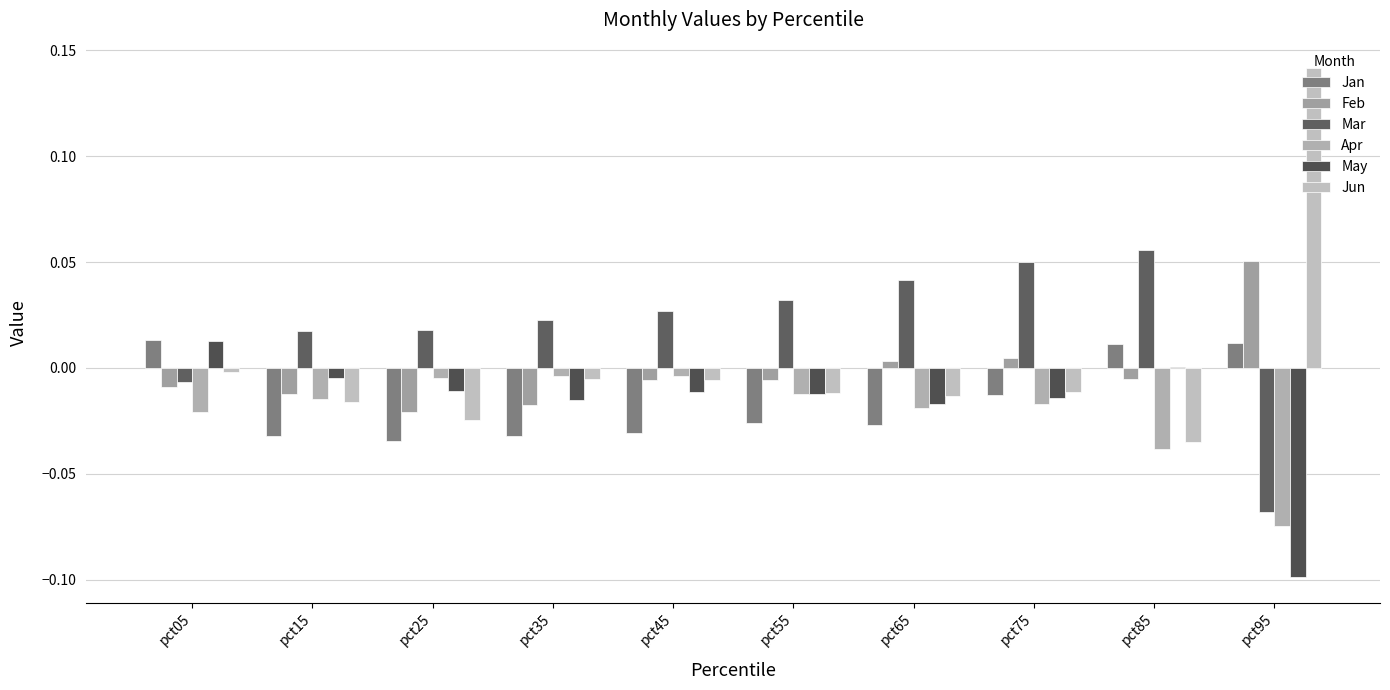

What is the maximum value shown in the chart?

0.1